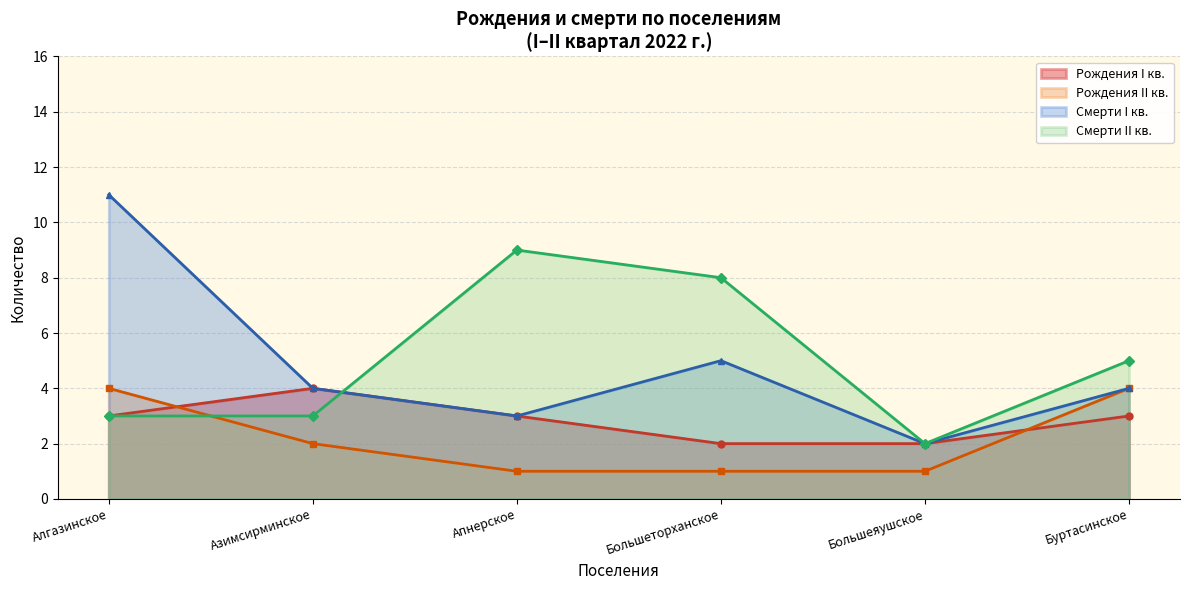

What is the label of the 1st point from the left?

Алгазинское